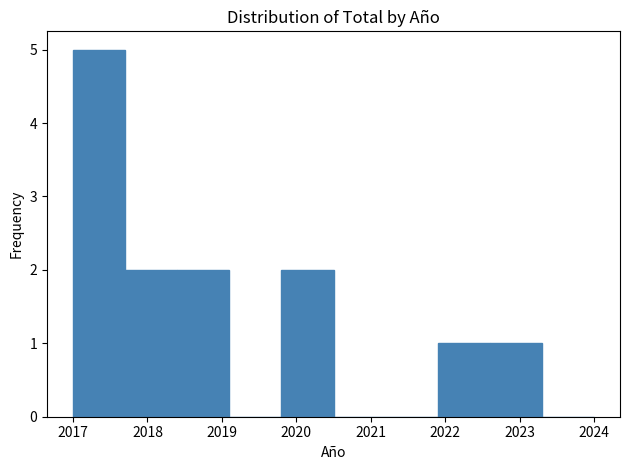

Reading left to right, transcribe this chart: for each bar, give the range it covers on the x-axis and its height. The values are not printed on the chart, so give them approximately, as read against the axis.

2017.0 to 2017.7: 5
2017.7 to 2018.4: 2
2018.4 to 2019.1: 2
2019.1 to 2019.8: 0
2019.8 to 2020.5: 2
2020.5 to 2021.2: 0
2021.2 to 2021.9: 0
2021.9 to 2022.6: 1
2022.6 to 2023.3: 1
2023.3 to 2024.0: 0